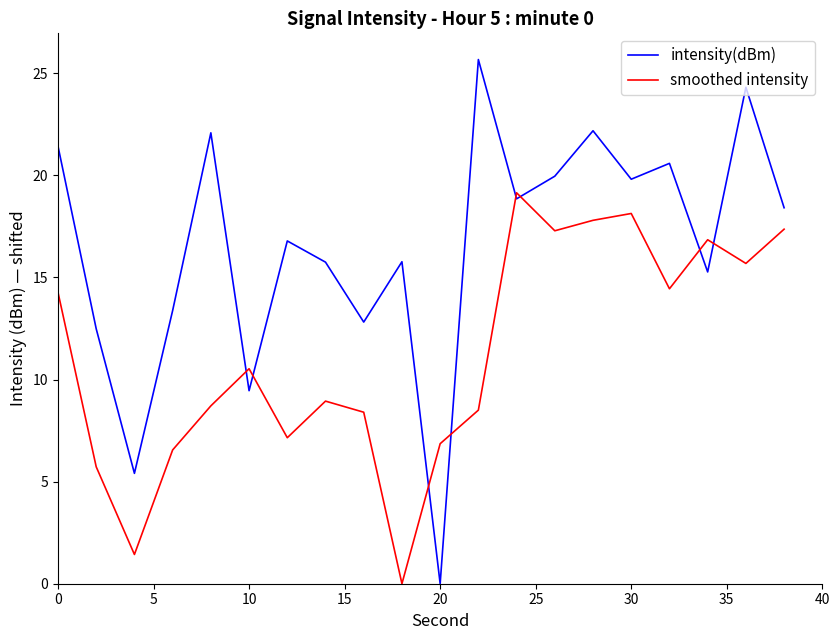

Which series has the largest total across all categories?

intensity(dBm)